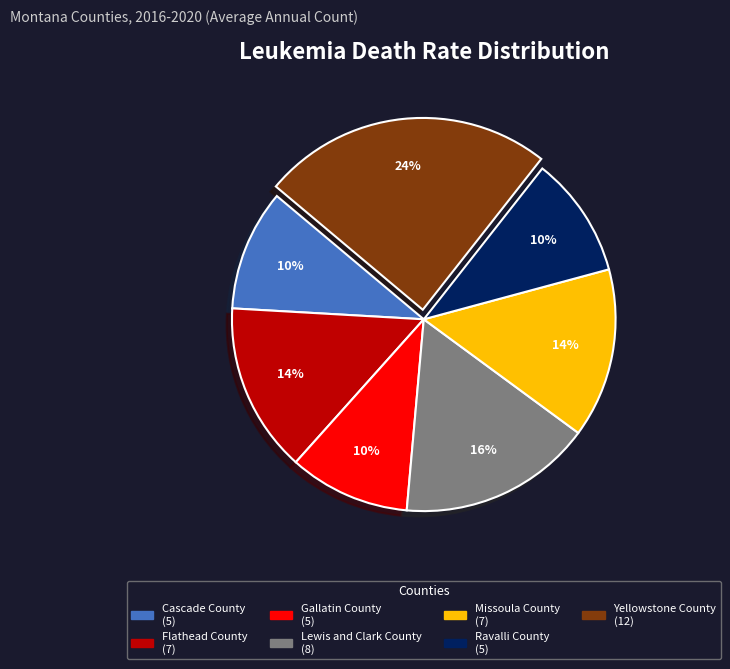

How many slices are in this pie chart?

7